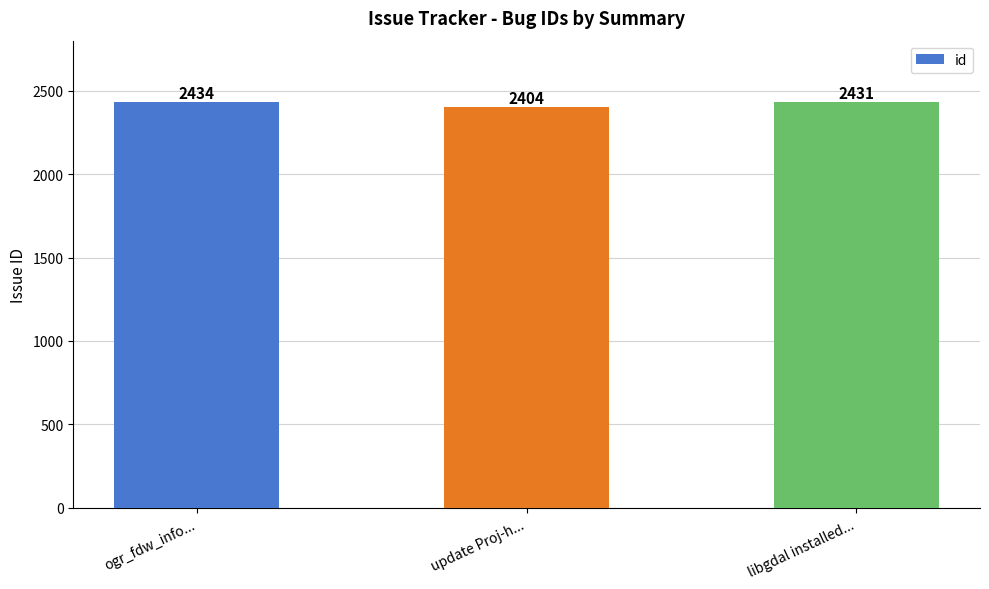

Reading left to right, list all the values displayed in this chart.

2434	2404	2431